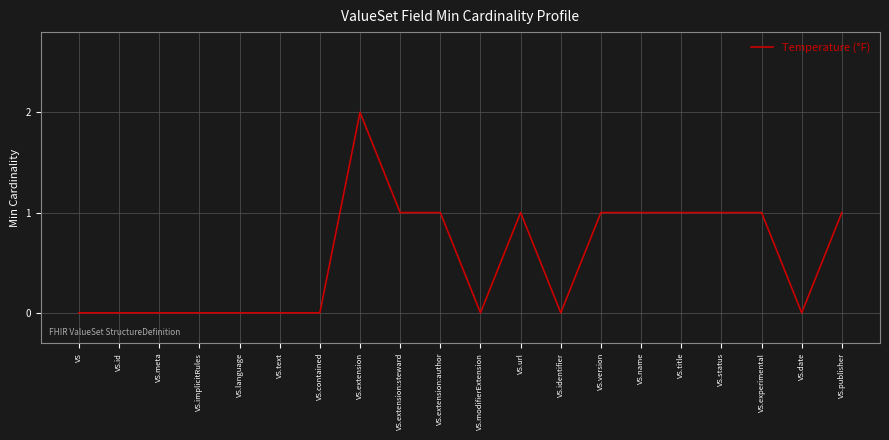

What is the difference between the values at VS.name and VS.extension?

1